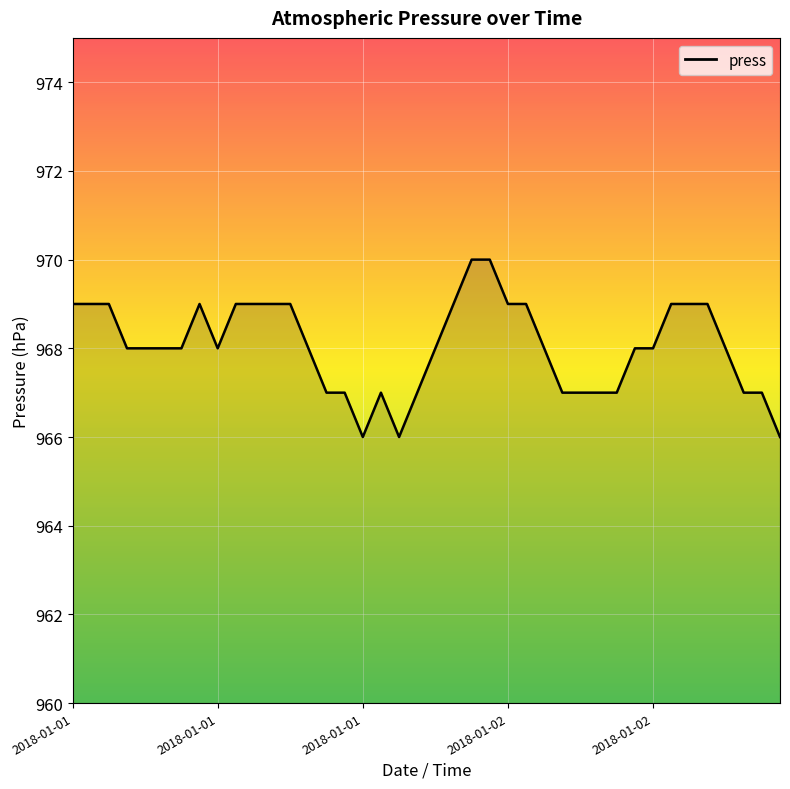

Does the chart display data point markers on the line(s)?

No